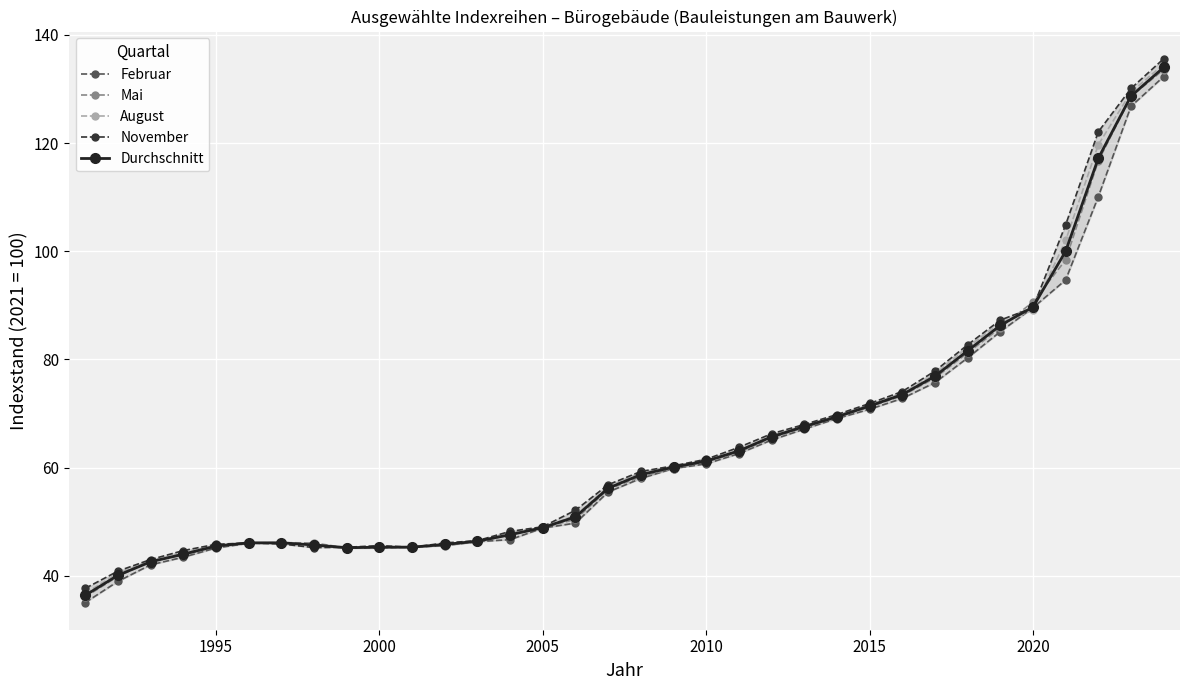

Which series has the largest total across all categories?

November